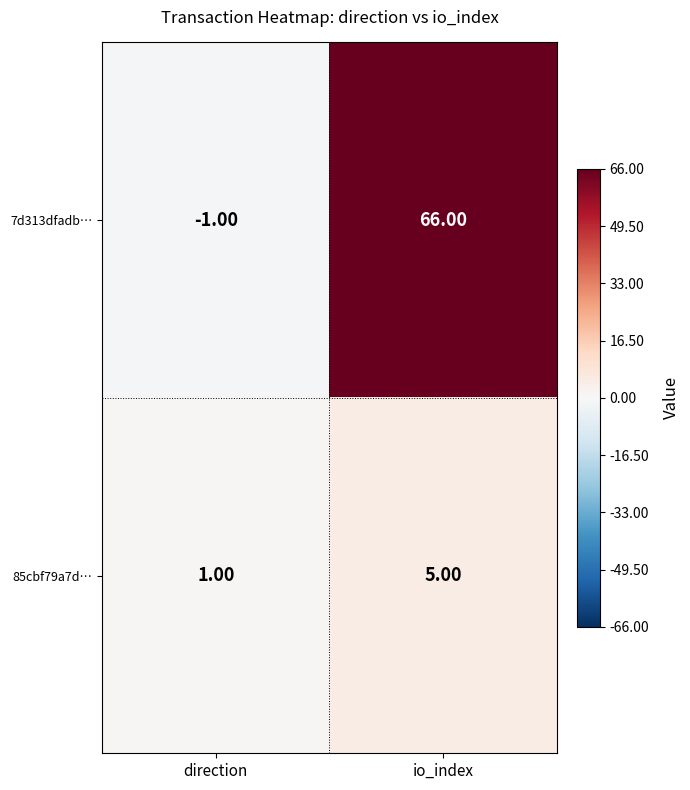

What is the average value of the 85cbf79a7d… series?

3